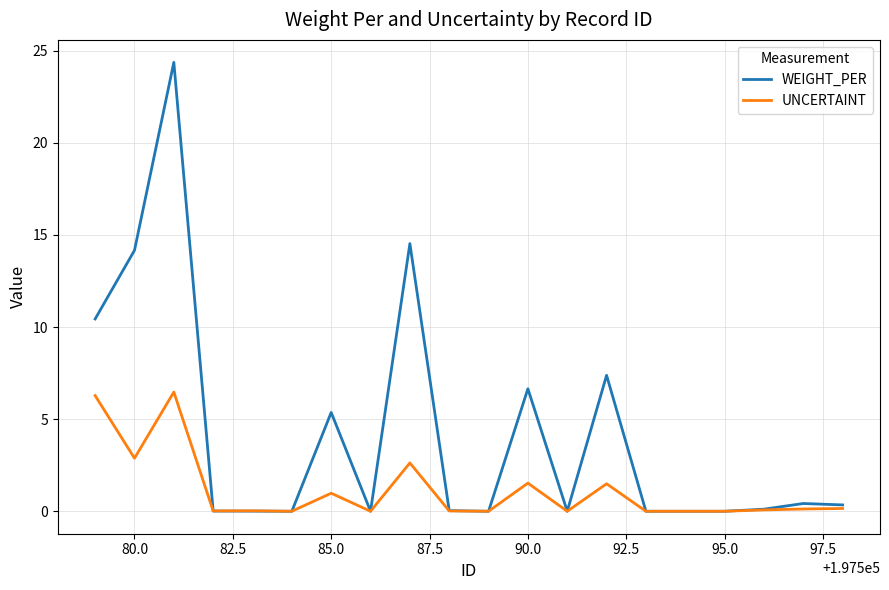

What is the greatest value displayed?

24.4